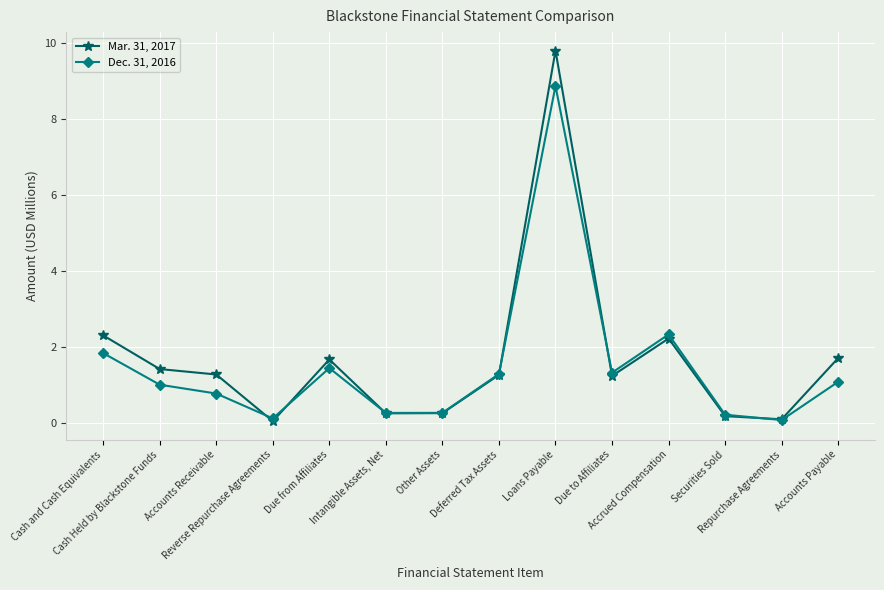

How many data points does each series have?

14